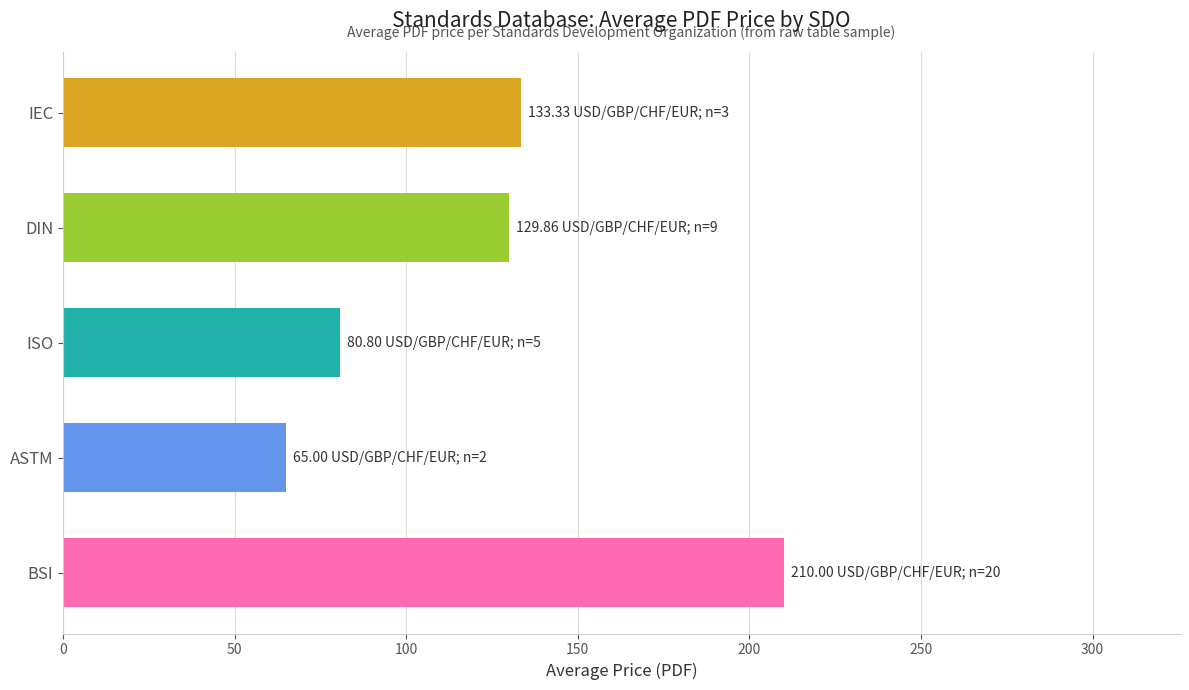

Which has a higher value, DIN or ASTM?

DIN